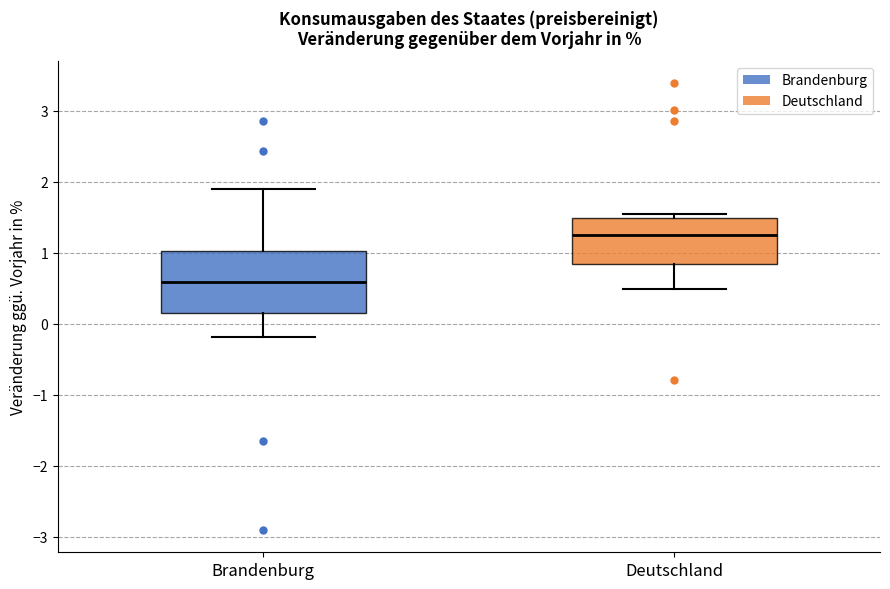

Where does the lower whisker of the box for Brandenburg end on the y-axis? The values are not printed on the chart, so give them approximately, as read against the axis.

-0.2